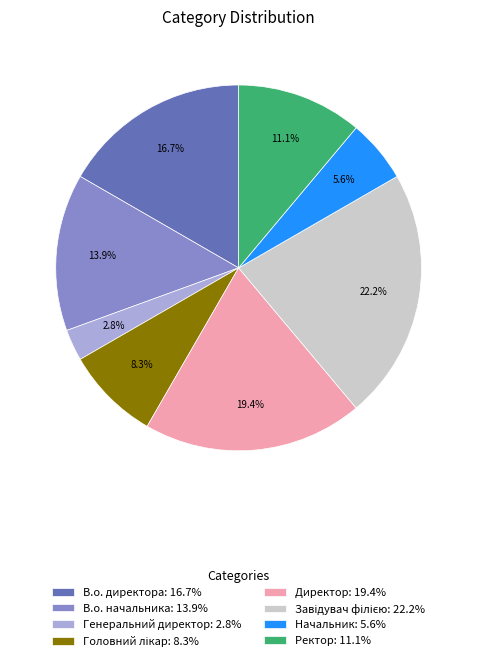

How many slices are in this pie chart?

8